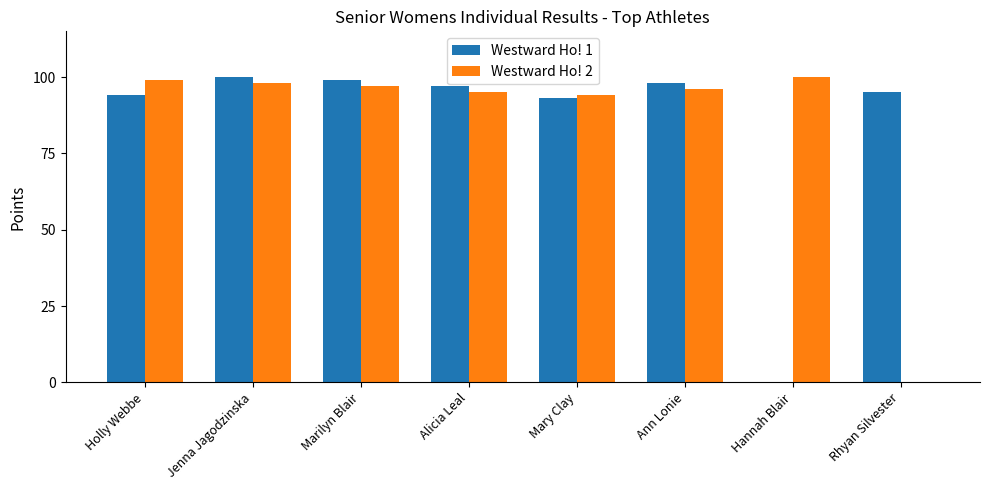

What is the sum of all Westward Ho! 2 values?

679